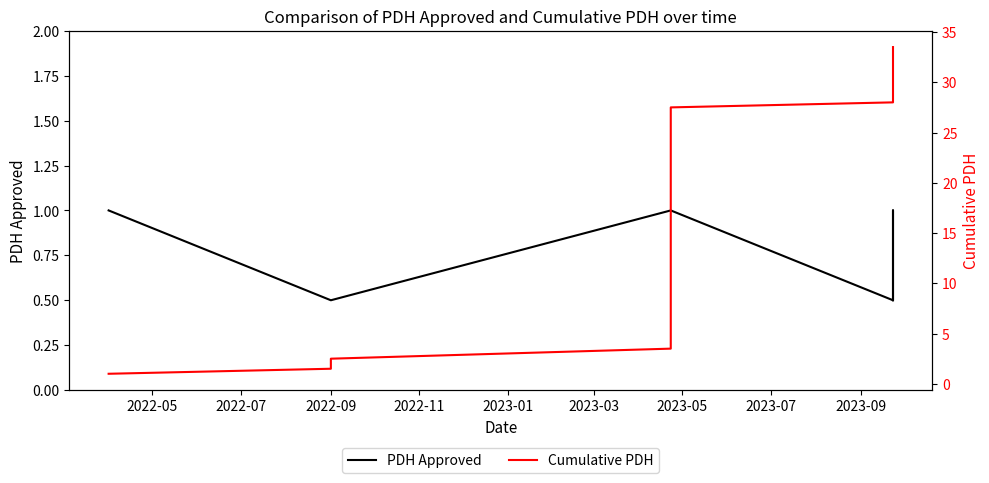

How many lines are shown in the chart?

2